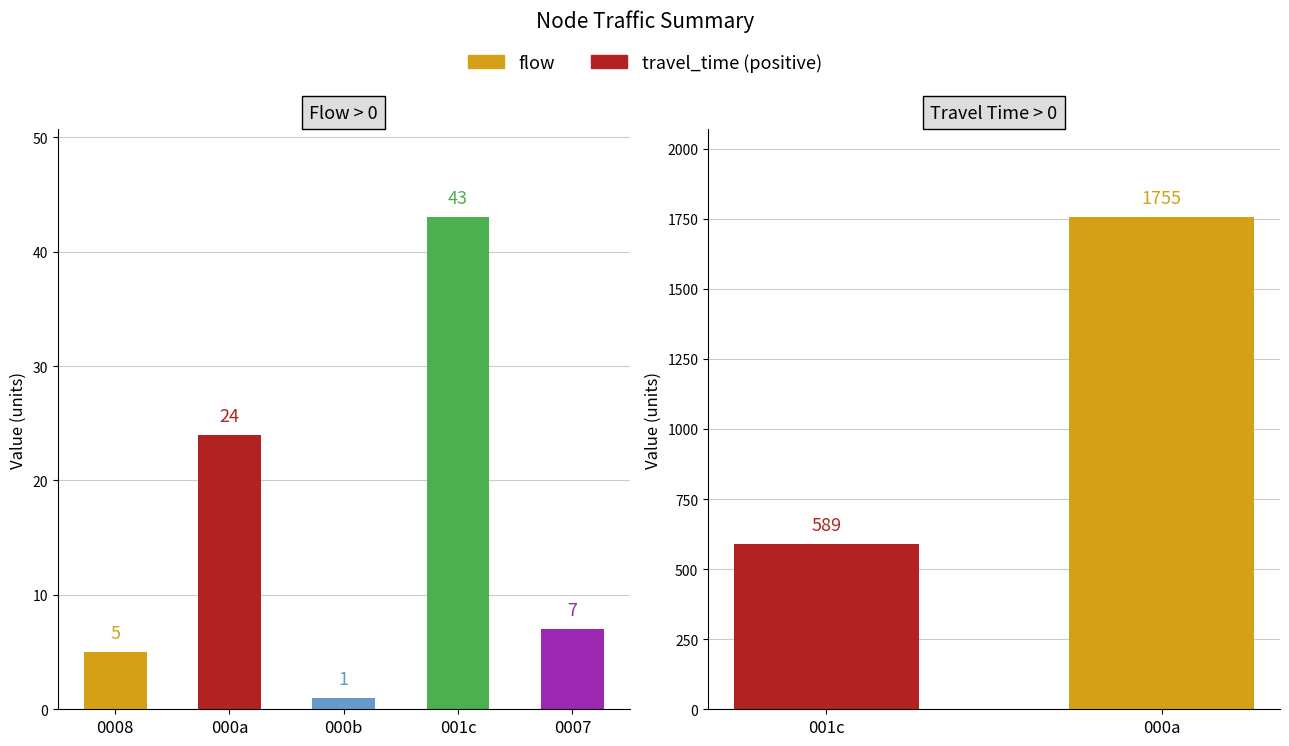

What are all the series names shown in the legend?

flow, travel_time